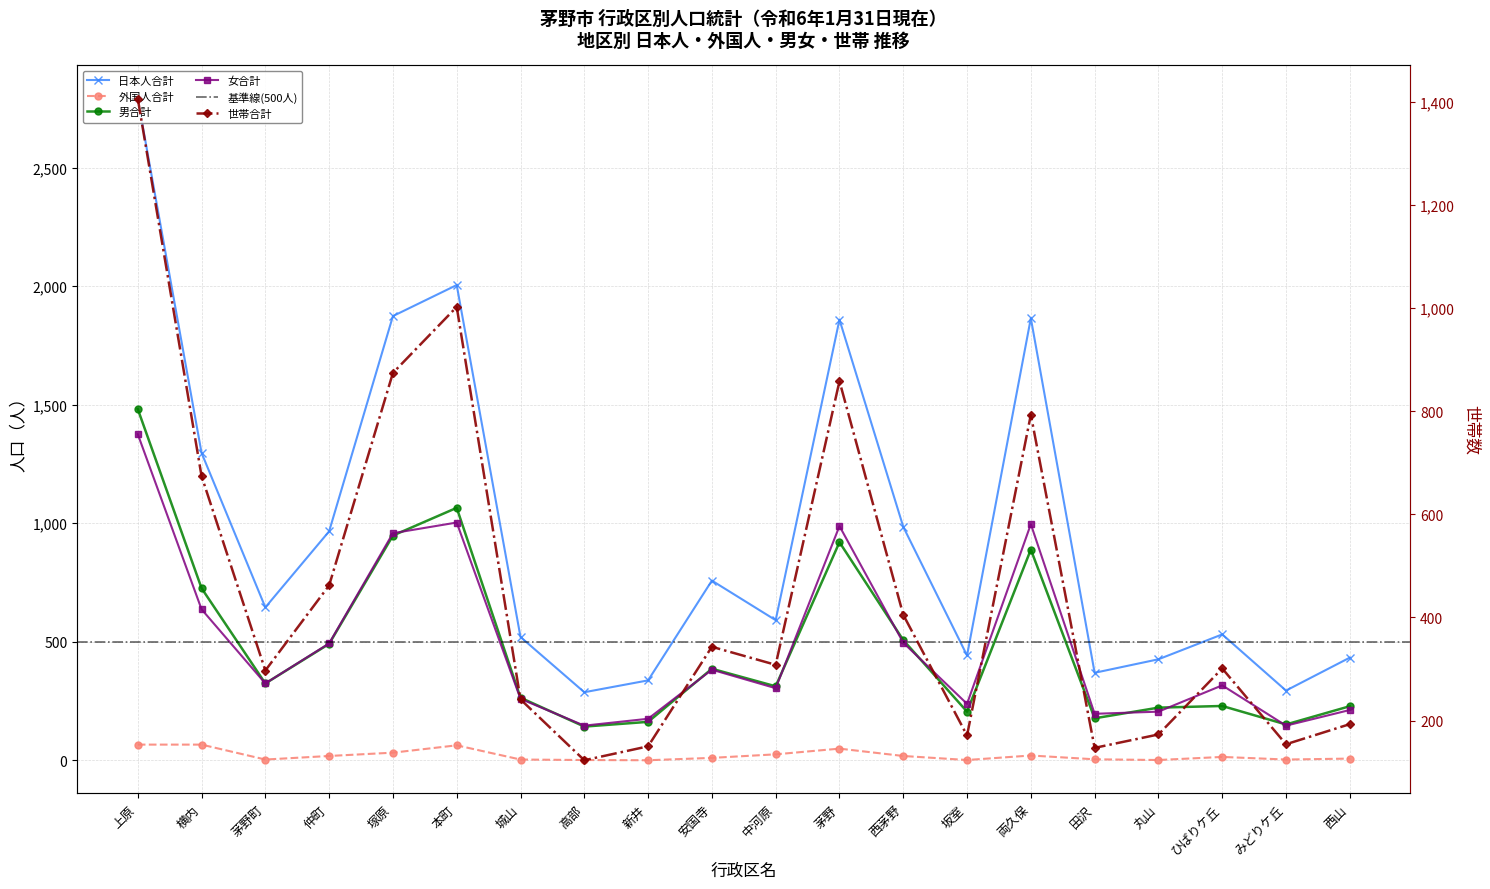

How many interior local peaks does the 日本人合計 series have?

5